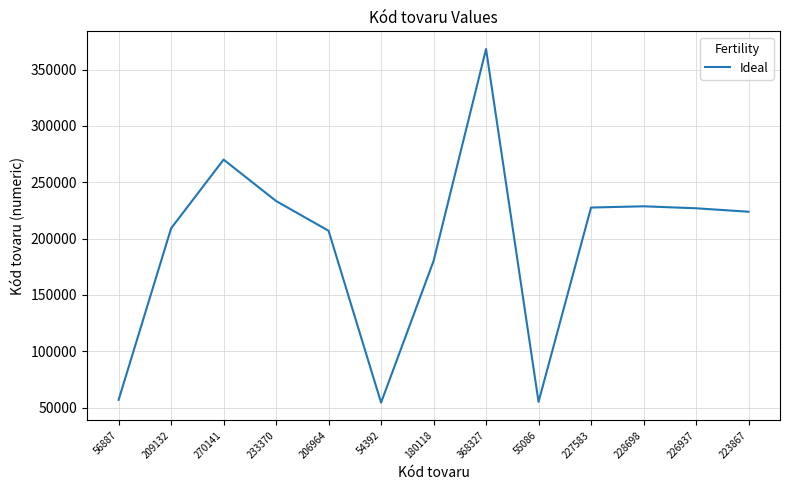

Which label corresponds to the largest value in the chart?

368327